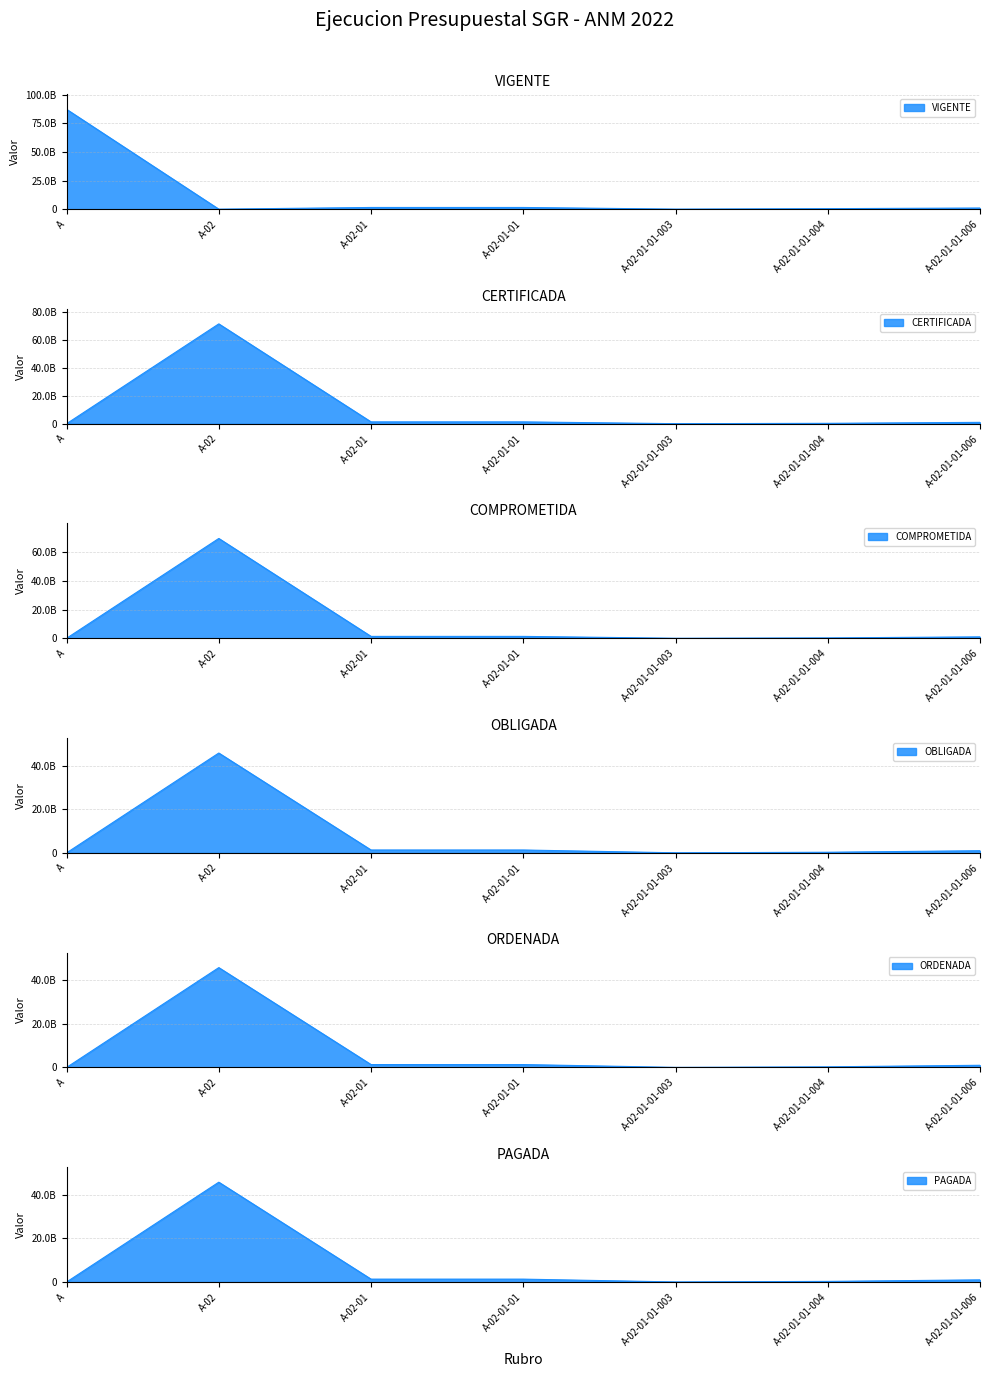

What is the label of the 1st point from the left?

A